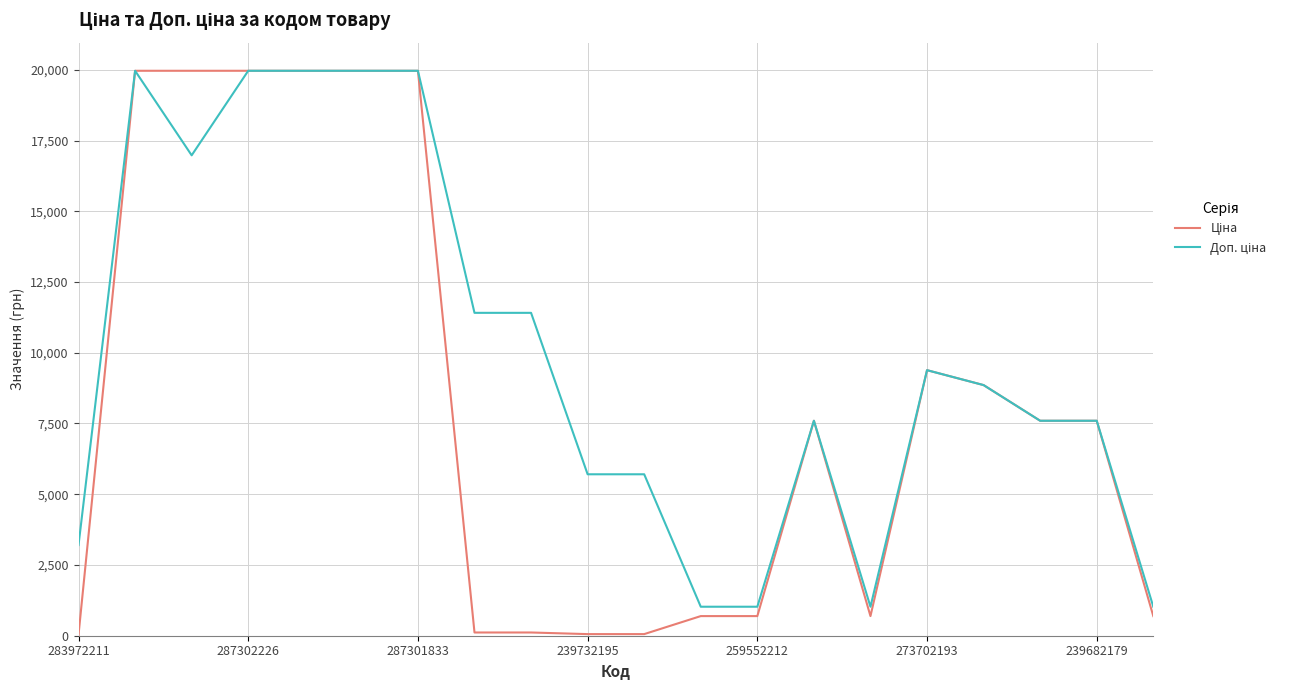

What is the maximum value shown in the chart?

19964.2